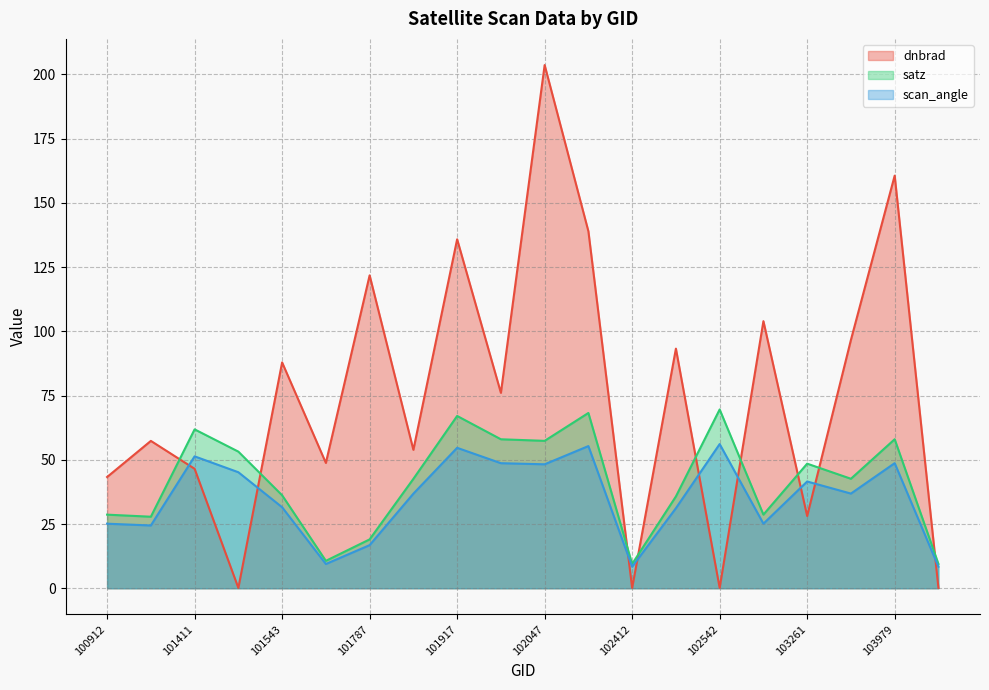

Reading left to right, transcribe all the data shown in this chart.

dnbrad: 100912=43.3	101163=57.4	101411=46.5	101420=0.1	101543=87.9	101665=48.8	101787=121.8	101908=53.9	101917=135.8	102038=76.1	102047=203.6	102161=138.9	102412=0.1	102535=93.3	102542=0.1	102904=104.0	103261=28.1	103860=96.7	103979=160.6	104337=0.1
satz: 100912=28.6	101163=27.8	101411=61.8	101420=53.2	101543=36.2	101665=10.7	101787=19.0	101908=42.6	101917=67.1	102038=58.0	102047=57.4	102161=68.2	102412=9.5	102535=35.7	102542=69.6	102904=28.7	103261=48.5	103860=42.6	103979=58.0	104337=9.5
scan_angle: 100912=25.1	101163=24.4	101411=51.3	101420=45.2	101543=31.5	101665=9.4	101787=16.8	101908=36.8	101917=54.7	102038=48.7	102047=48.2	102161=55.3	102412=8.4	102535=31.2	102542=56.1	102904=25.1	103261=41.5	103860=36.8	103979=48.7	104337=8.4